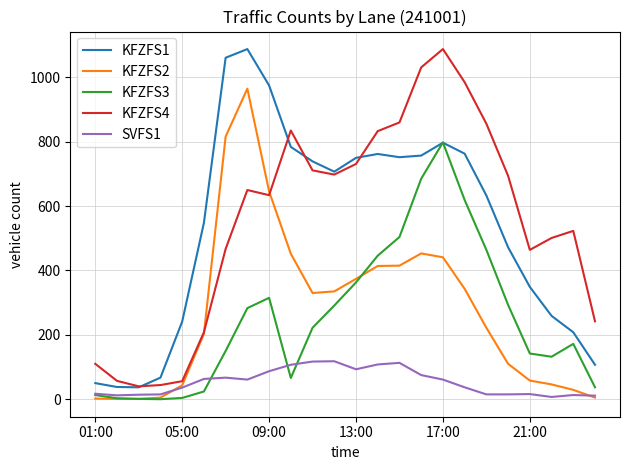

What is the minimum value for KFZFS2?

1